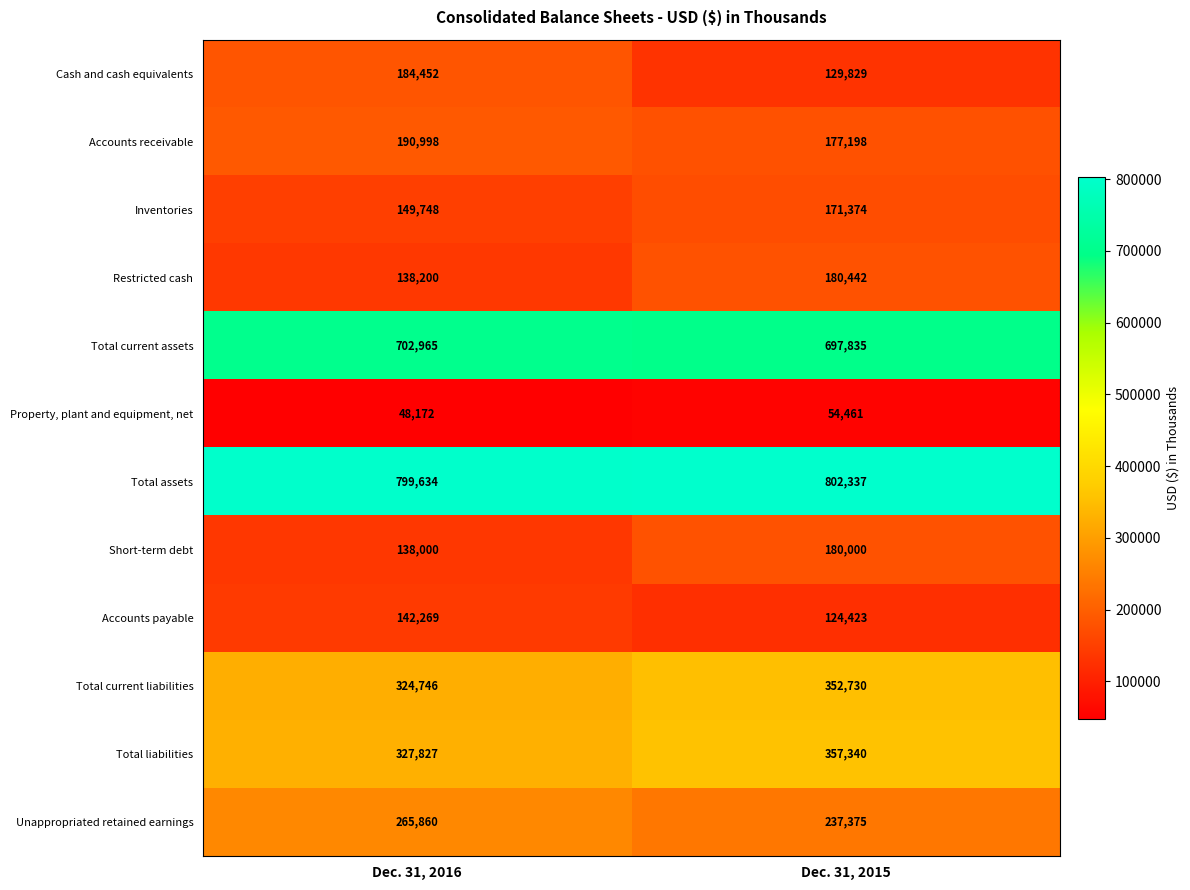

What is the difference between the Total current liabilities values at Dec. 31, 2016 and Dec. 31, 2015?

27984